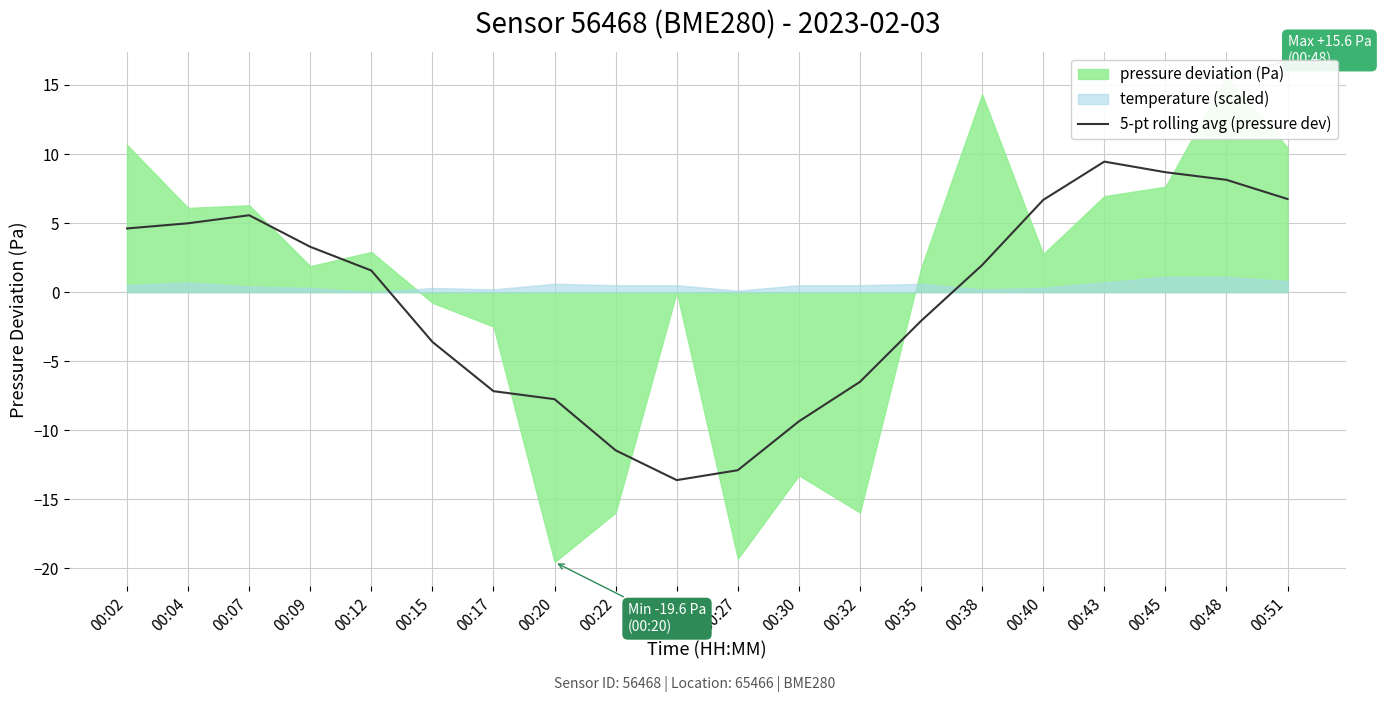

Reading left to right, transcribe all the data shown in this chart.

4.6	5.0	5.6	3.3	1.6	-3.6	-7.2	-7.8	-11.5	-13.6	-12.9	-9.4	-6.5	-2.1	2.0	6.7	9.5	8.7	8.1	6.7